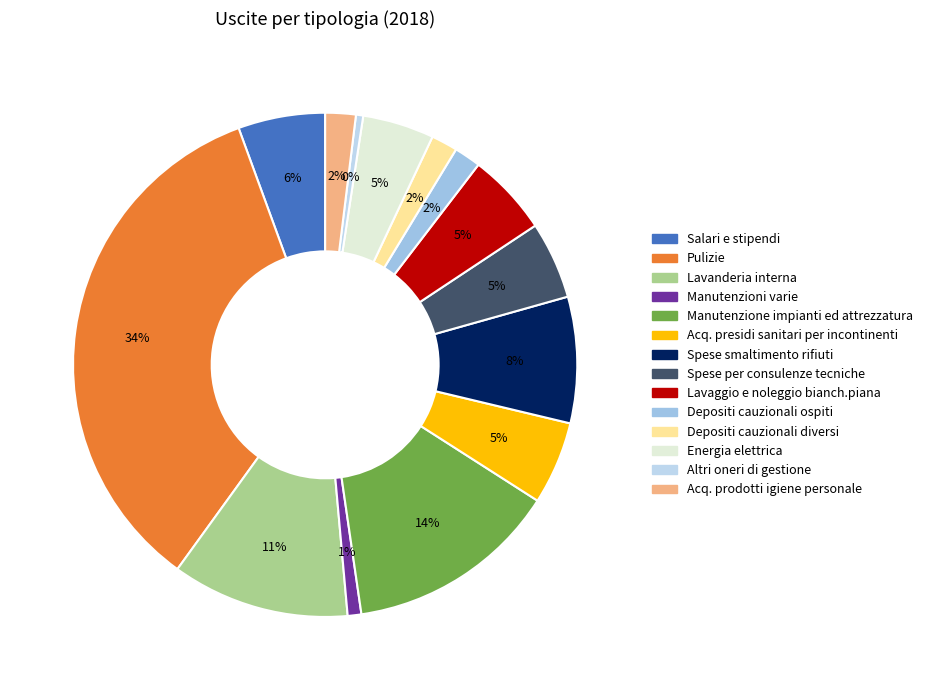

Count the number of slices in the pie.

14